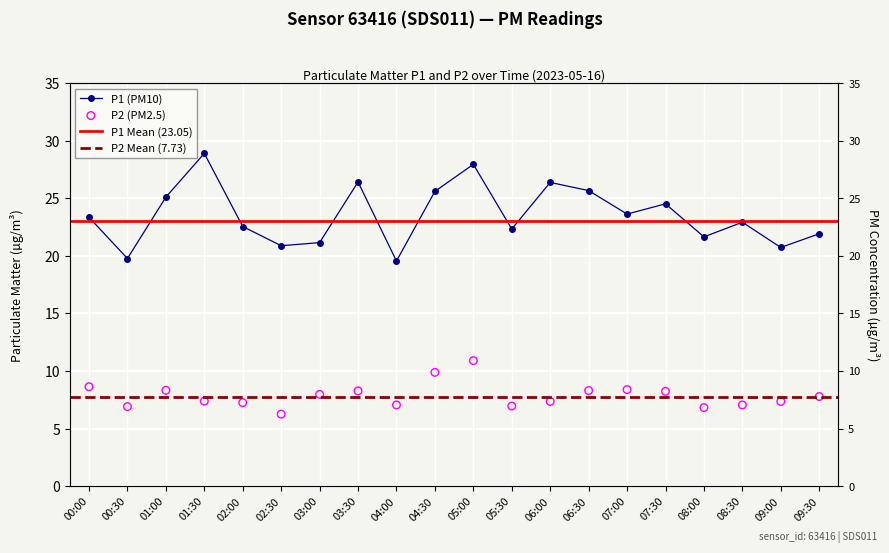

At which category is the sum across all series the highest?

05:00